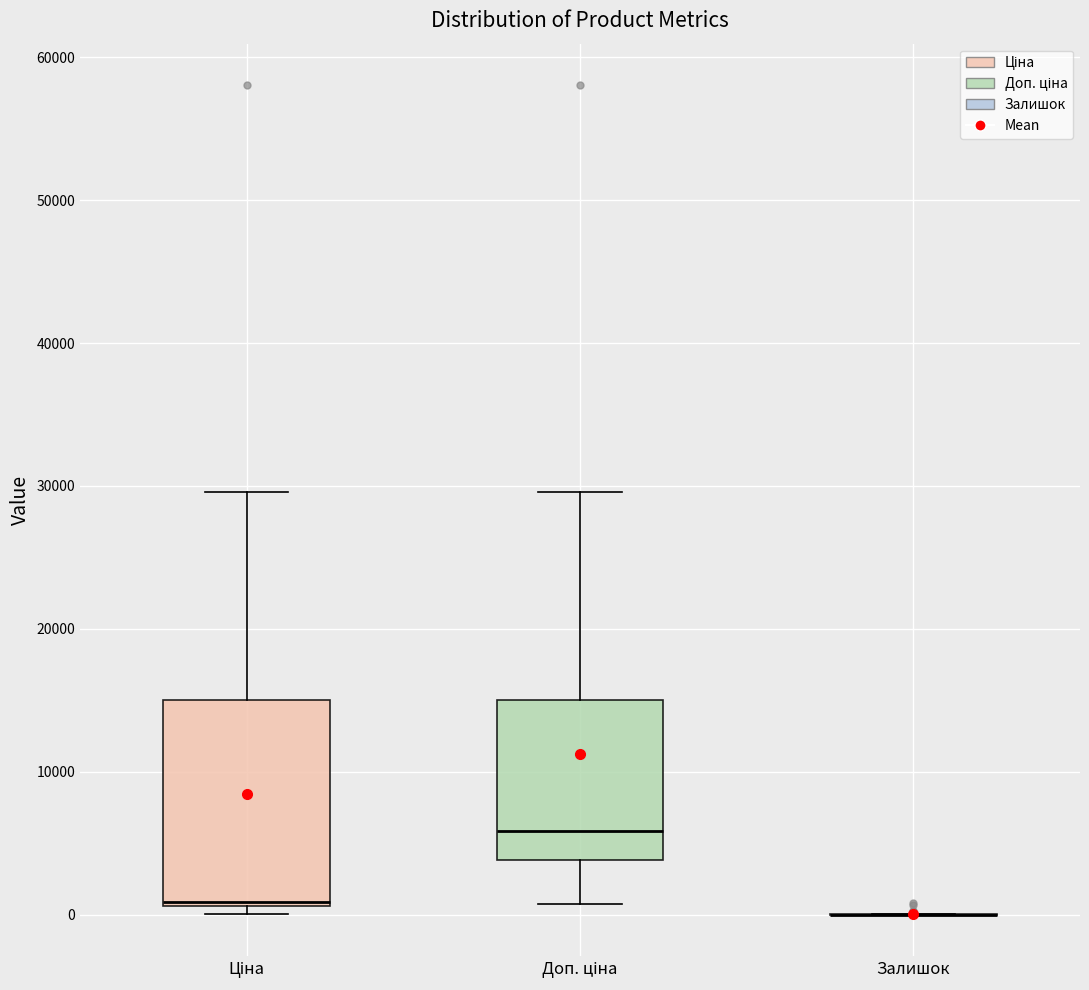

Comparing the boxes themselves (not the whiskers), which one is the tallest?

Ціна